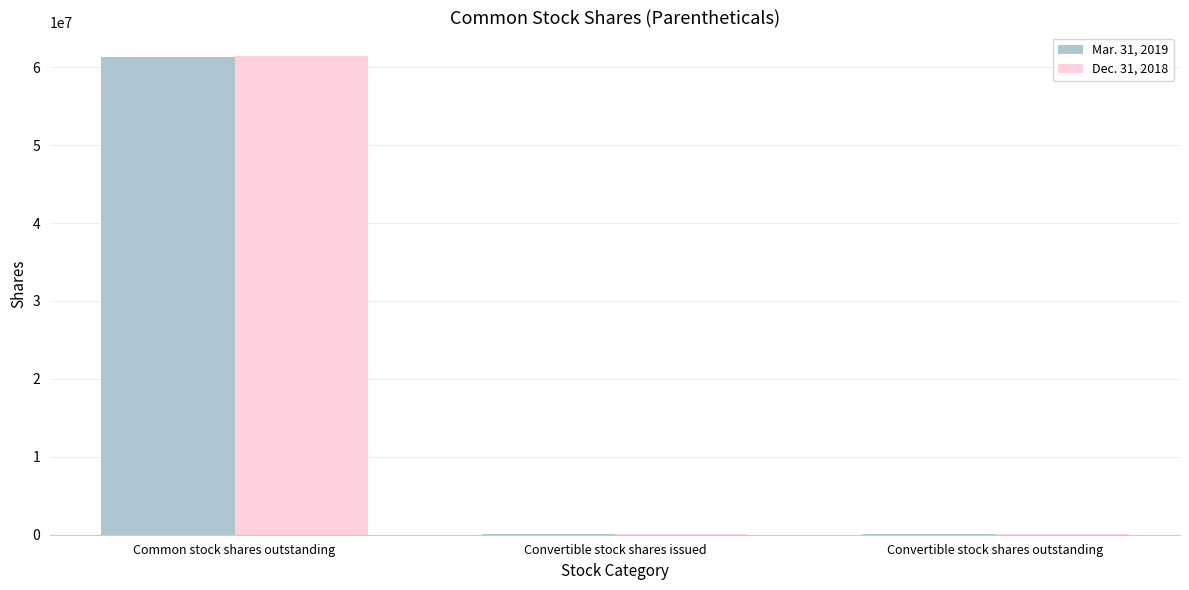

Reading right to left, transcribe all the data shown in this chart.

Mar. 31, 2019: 50000	50000	61284892
Dec. 31, 2018: 50000	50000	61378367